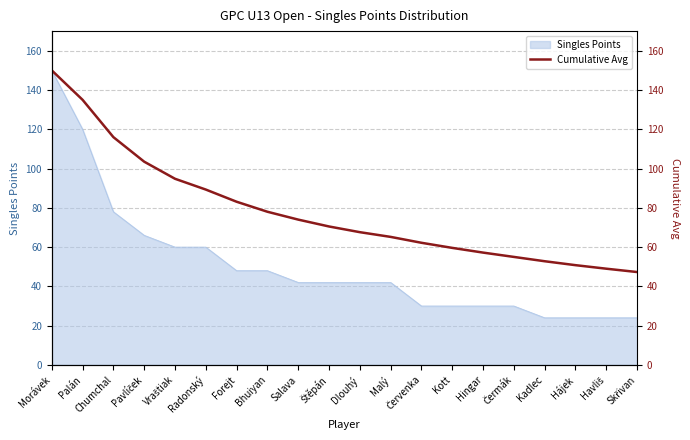

What is the maximum value for Singles Points?

150